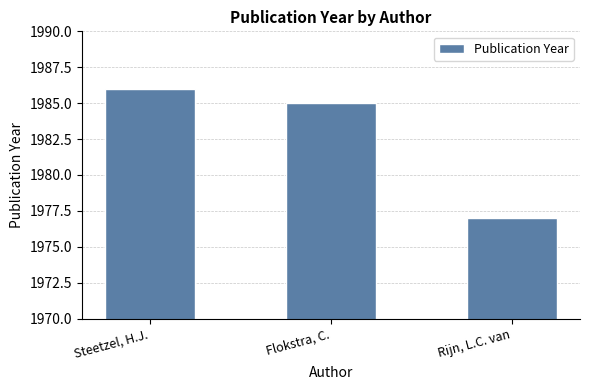

What is the label of the 2nd bar from the left?

Flokstra, C.